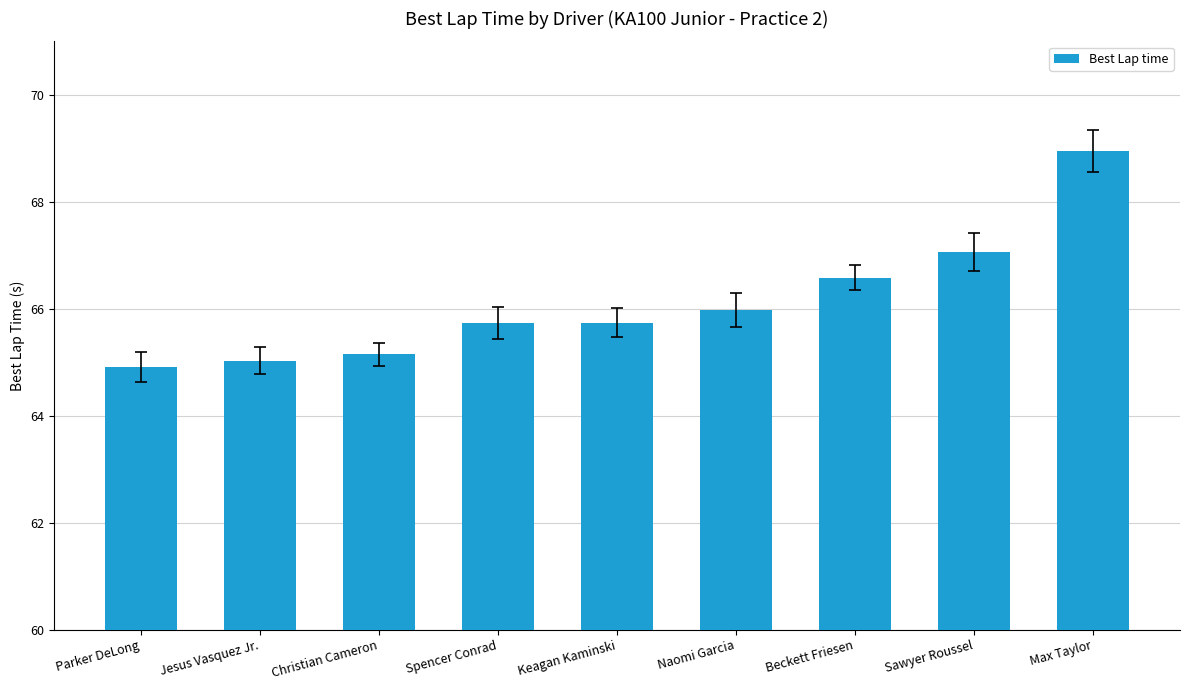

What is the label of the 9th bar from the left?

Max Taylor